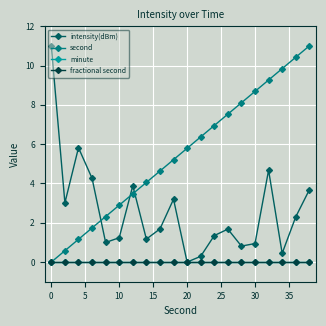

Is this an area chart (filled region under the line)?

No